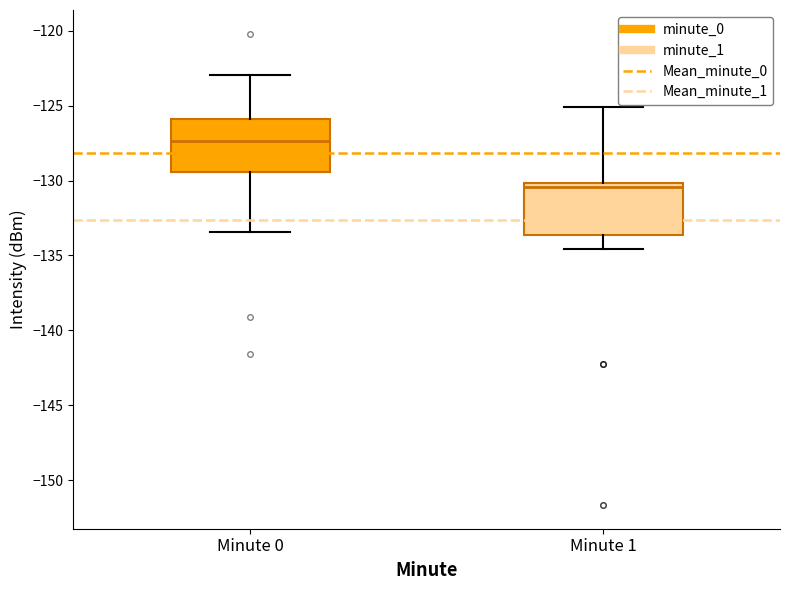

Reading left to right, transcribe this box plot: for each box, give where its median line is, the range the box spans, and where its two whiskers end, as read against the y-axis. The values are not printed on the chart, so give them approximately, as read against the axis.

Minute 0: median -127.5, box -129.5 to -126.0, whiskers -133.5 to -123.0
Minute 1: median -130.5, box -133.5 to -130.0, whiskers -134.5 to -125.0